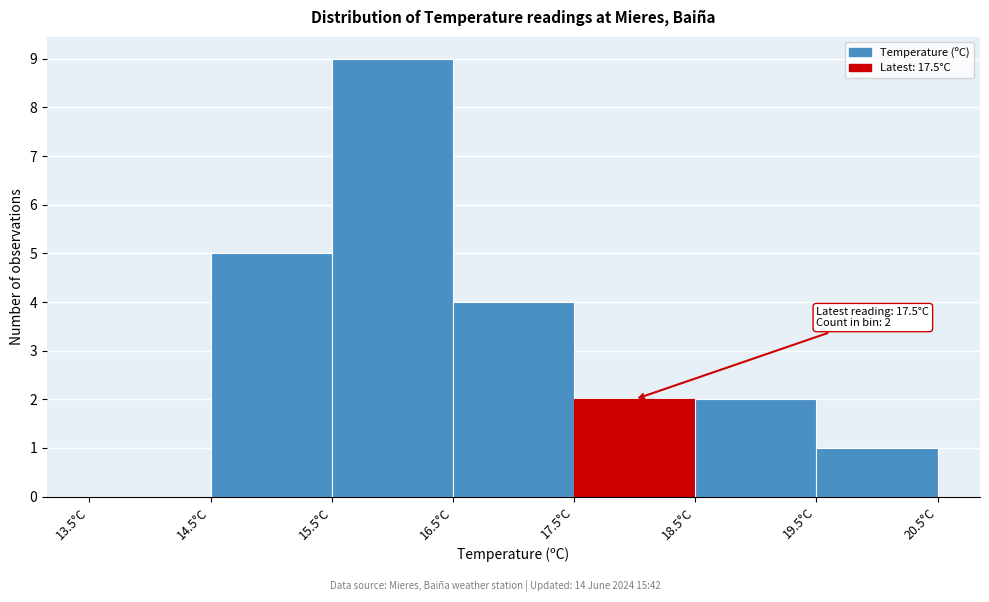

Which range on the x-axis has the tallest bar?

15.5 to 16.5